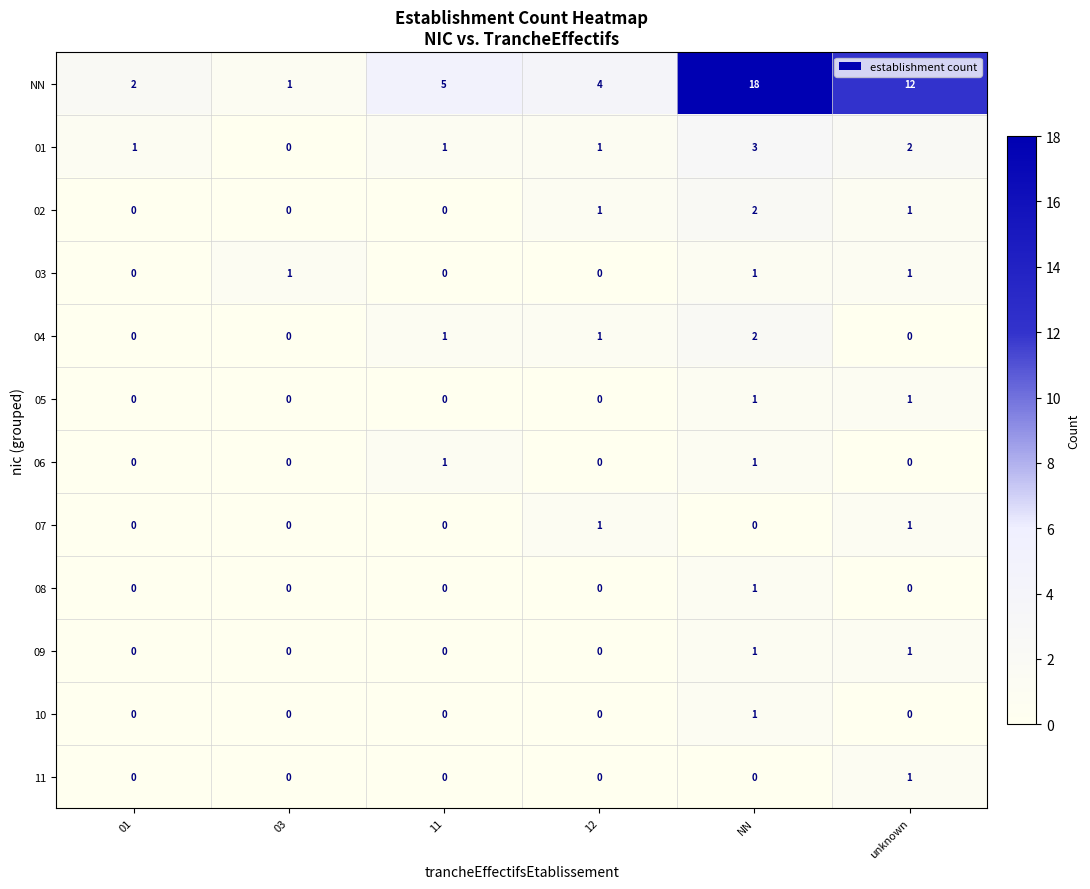

Which label corresponds to the largest value in the chart?

NN